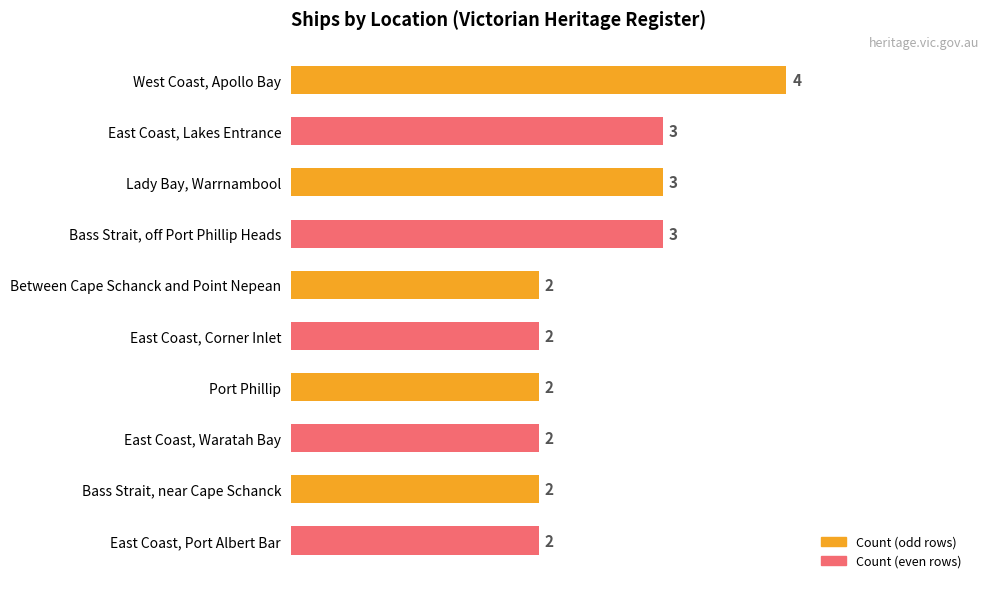

How many bars are there in total?

10